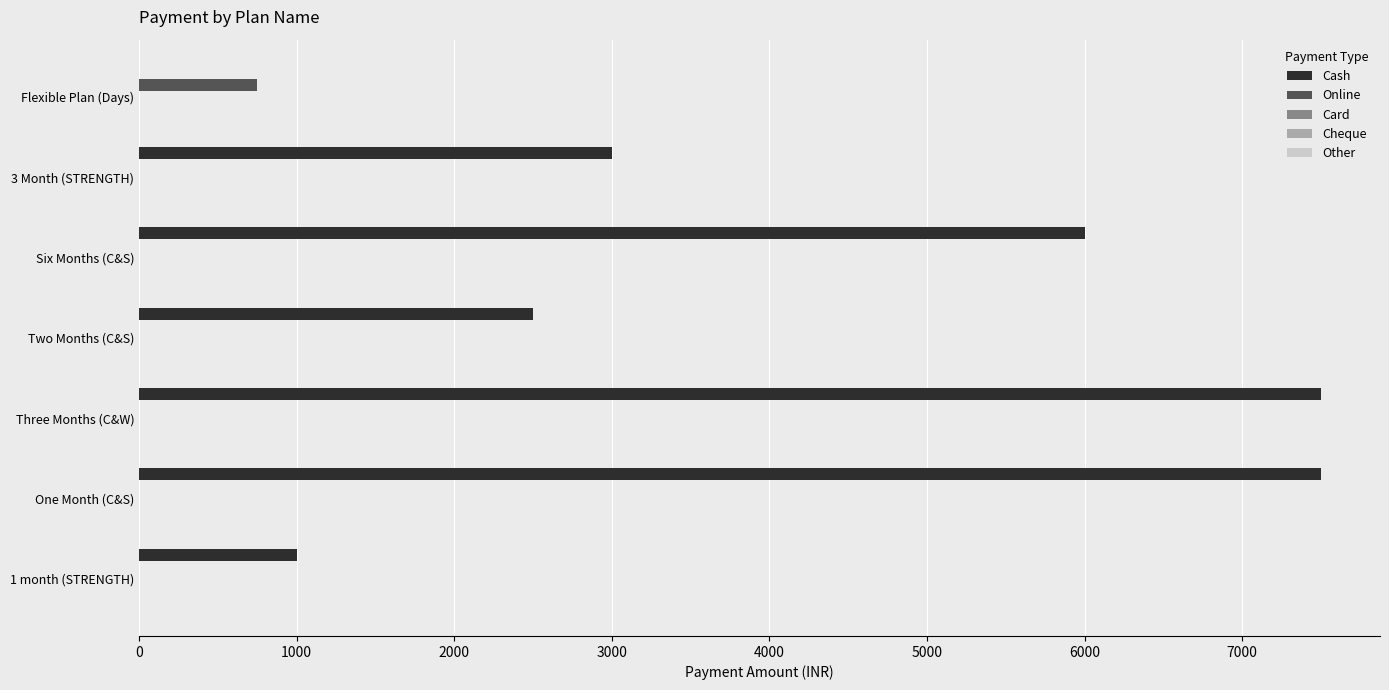

Which series has the largest total across all categories?

Cash